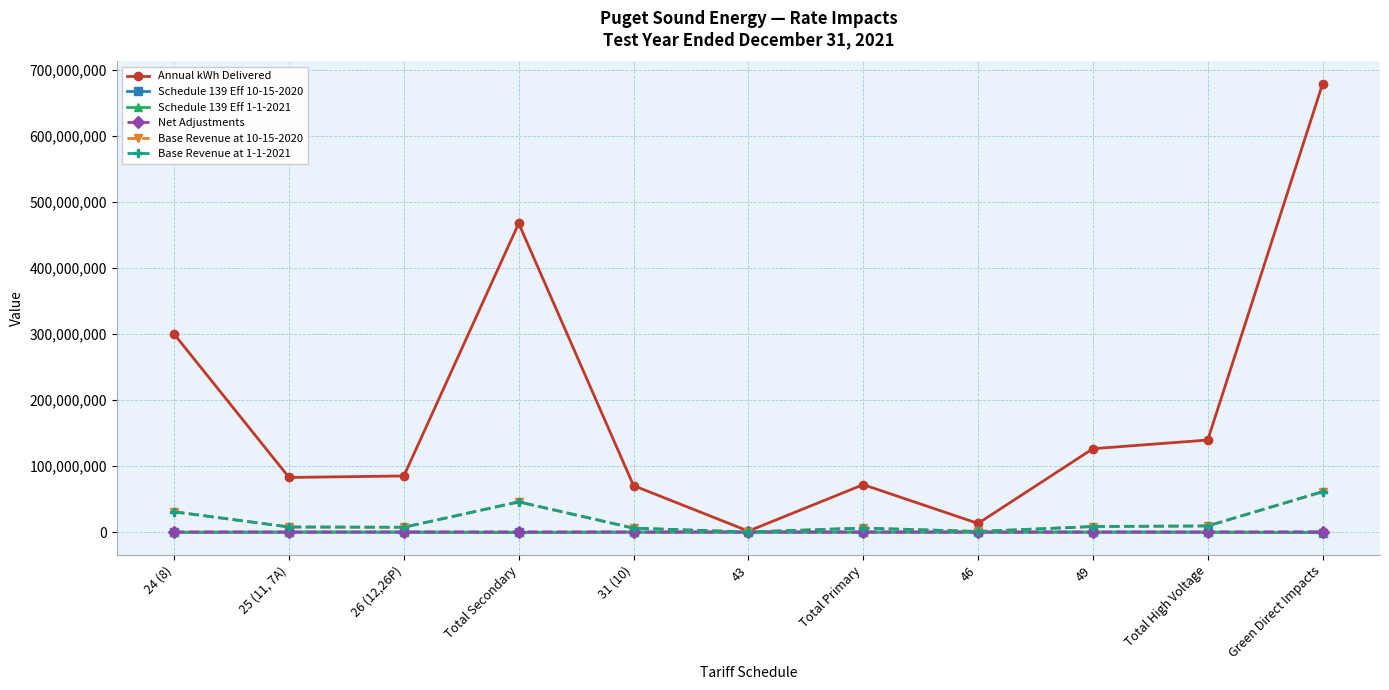

The value of Base Revenue at 10-15-2020 at Total Primary is 6053451.0. True or false?

True